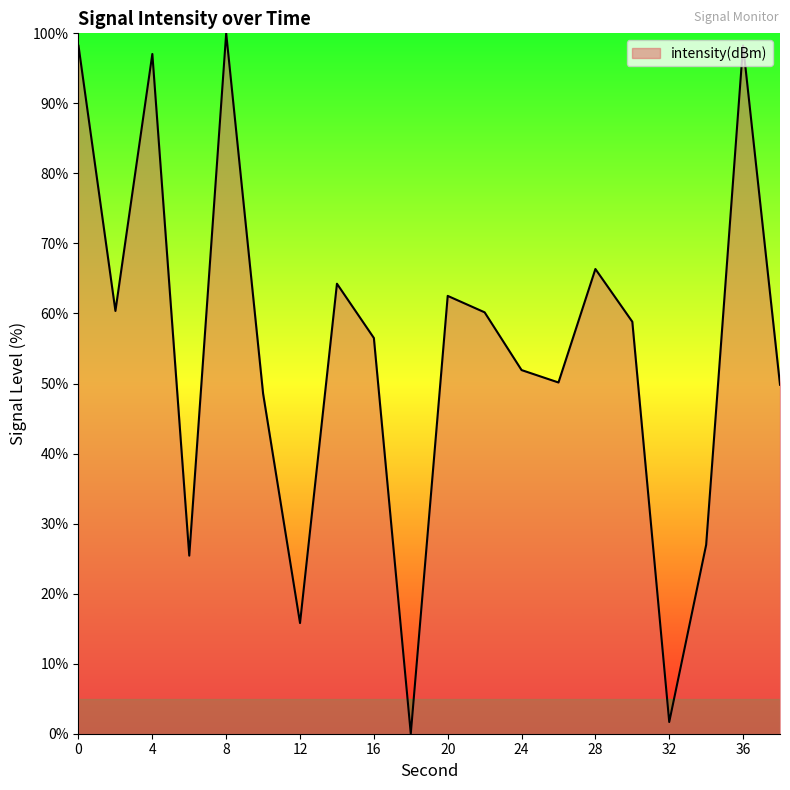

What is the greatest value displayed?

100.0